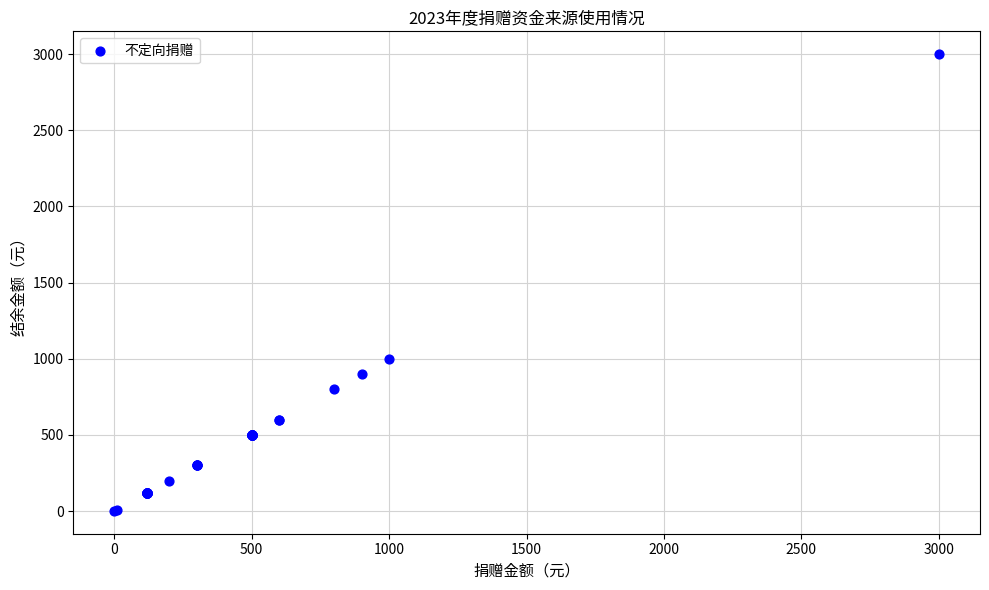

What Y value in the scatter plot is closest to 1500?

1000